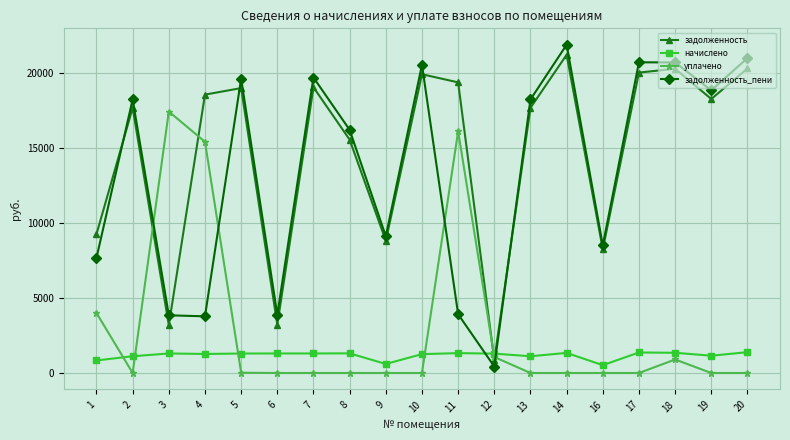

Where is the first local maximum for задолженность?

2